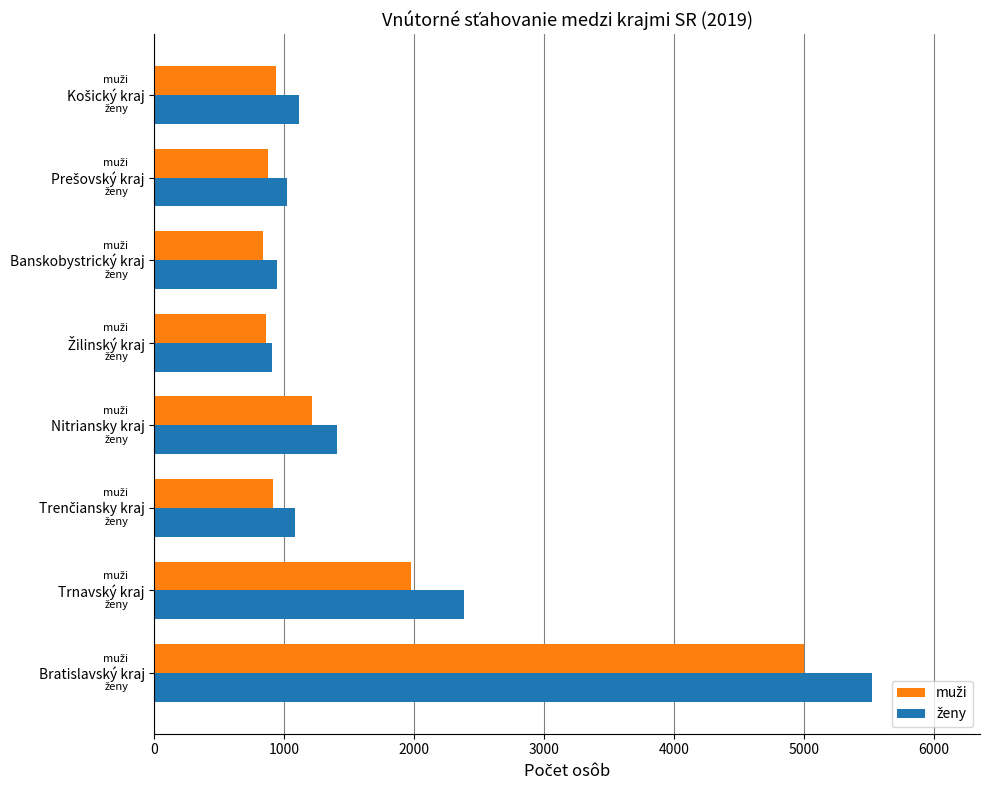

At which category is the sum across all series the highest?

Bratislavský kraj